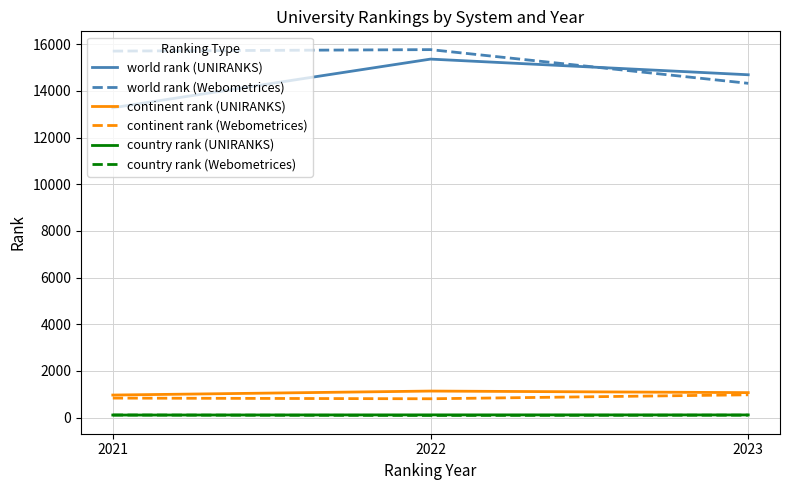

Is this an area chart (filled region under the line)?

No